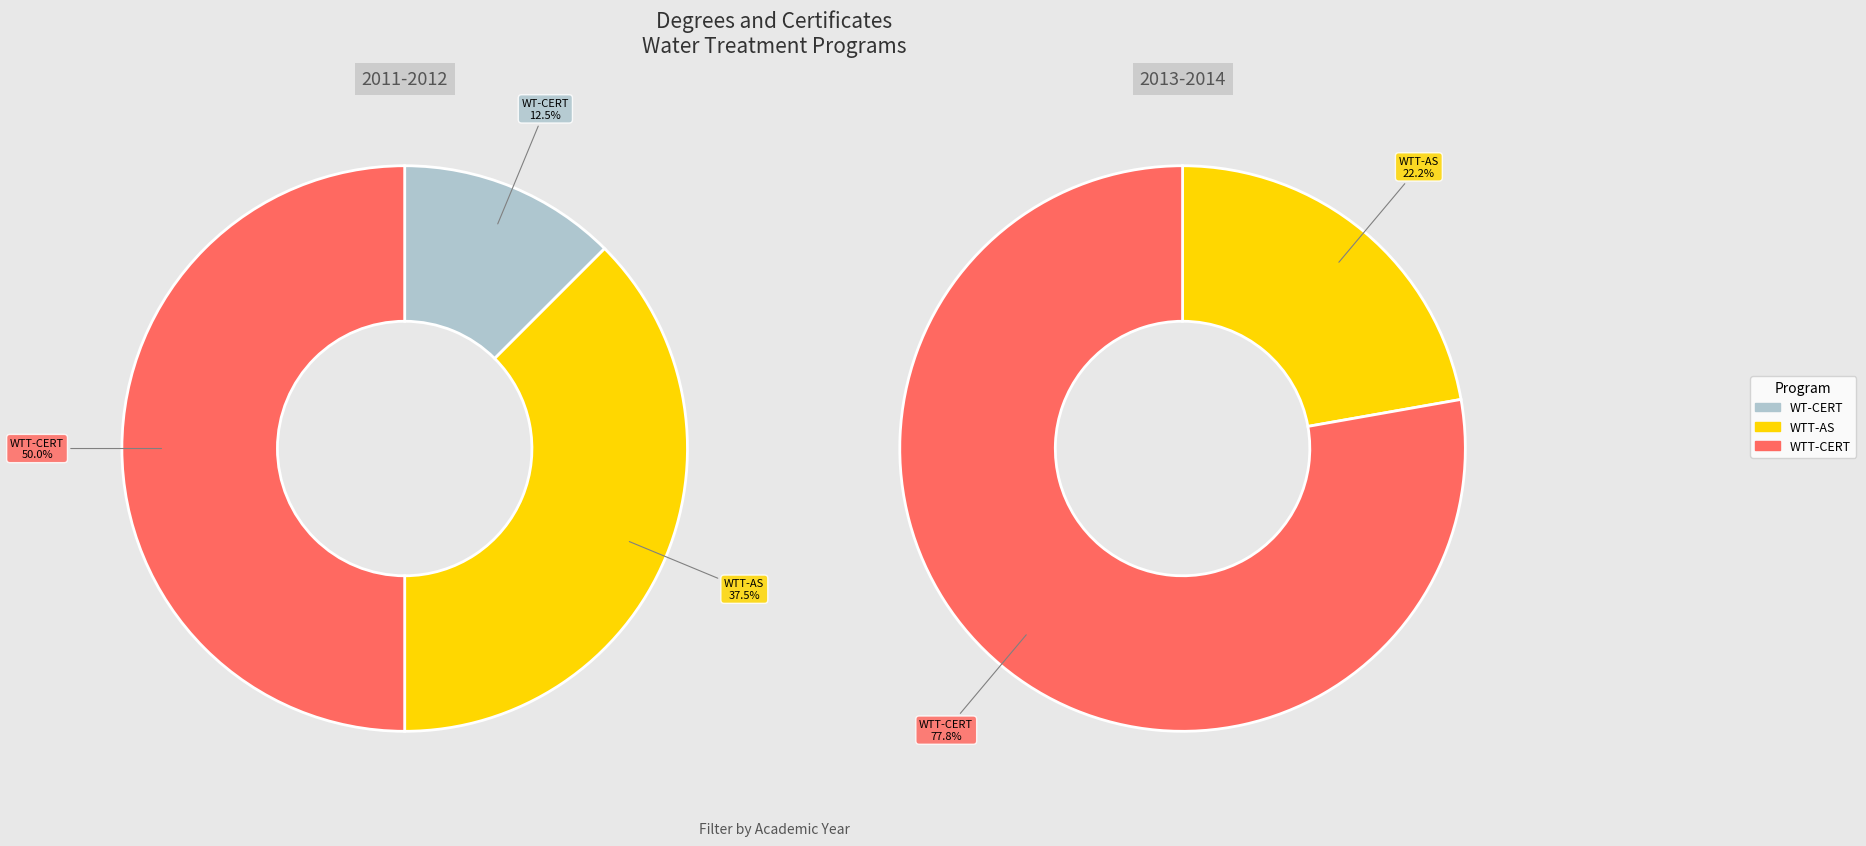

Which series has the widest spread of values?

2013-2014